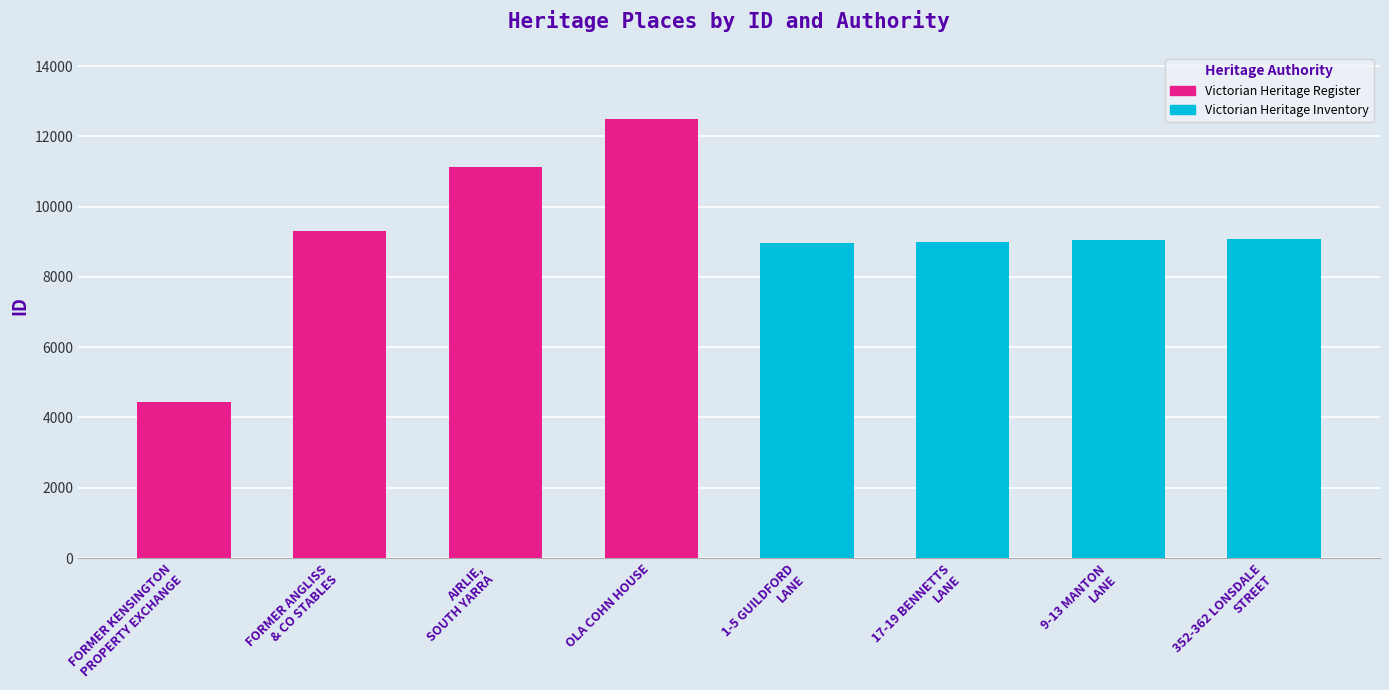

Between FORMER ANGLISS
& CO STABLES and OLA COHN HOUSE, which series saw the biggest shift?

Victorian Heritage Register